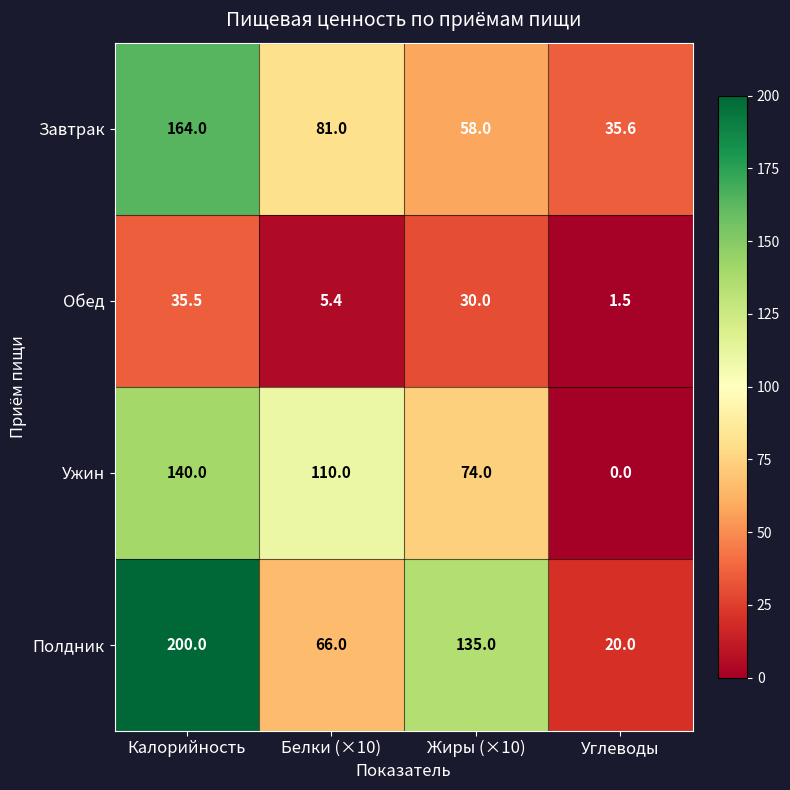

What is the sum of all Ужин values?

324.0